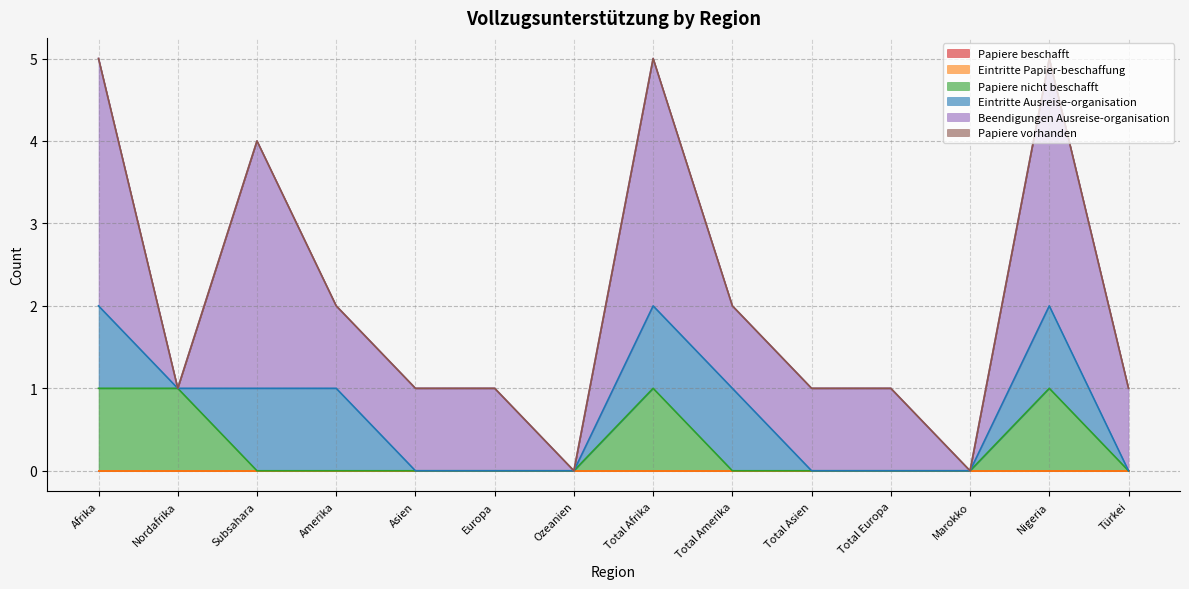

What is the value of the Beendigungen Ausreise-organisation point at the 11th from the left?

1